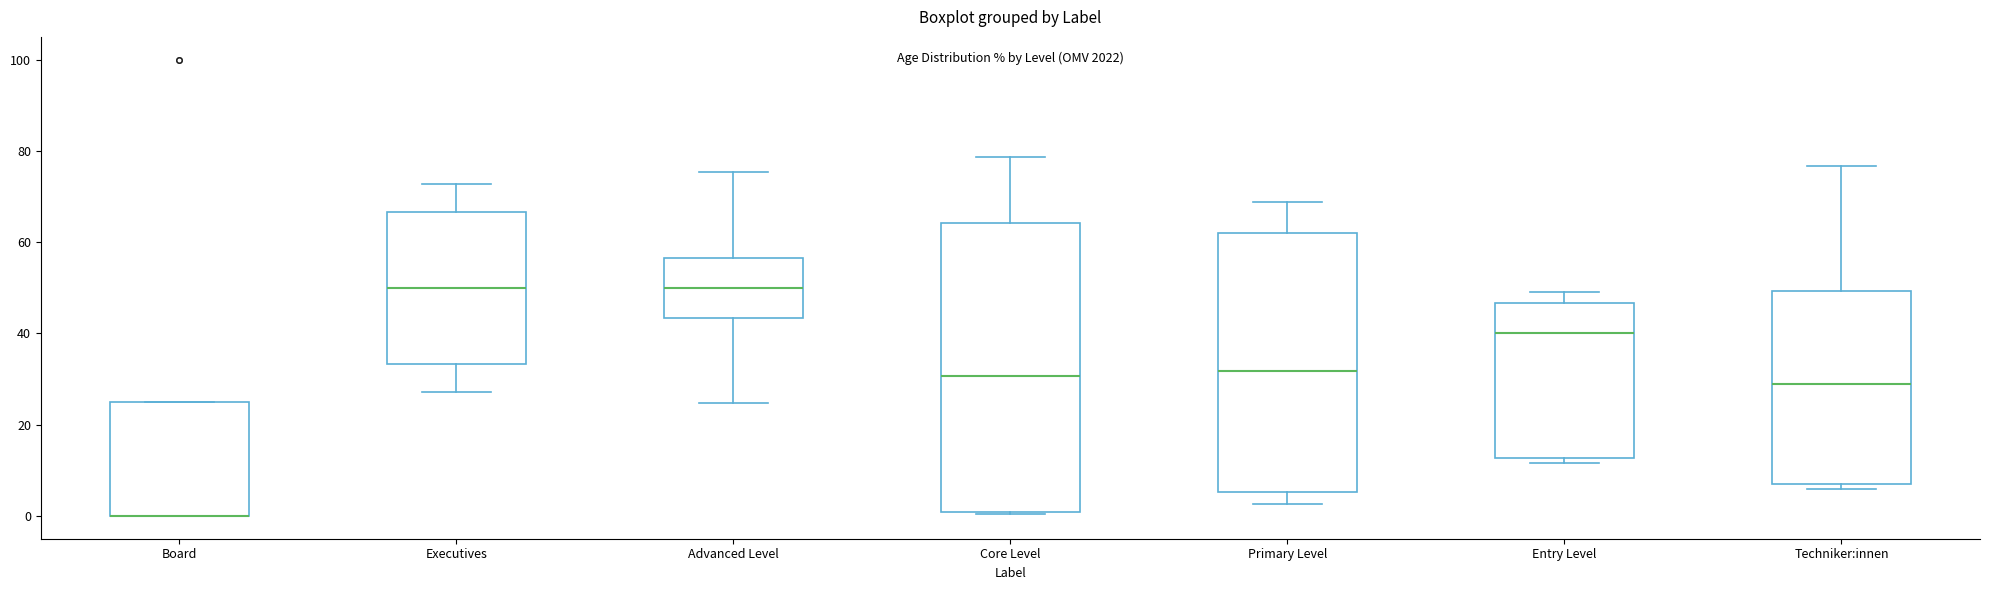

Where is the upper edge of the box for Core Level on the y-axis? The values are not printed on the chart, so give them approximately, as read against the axis.

64